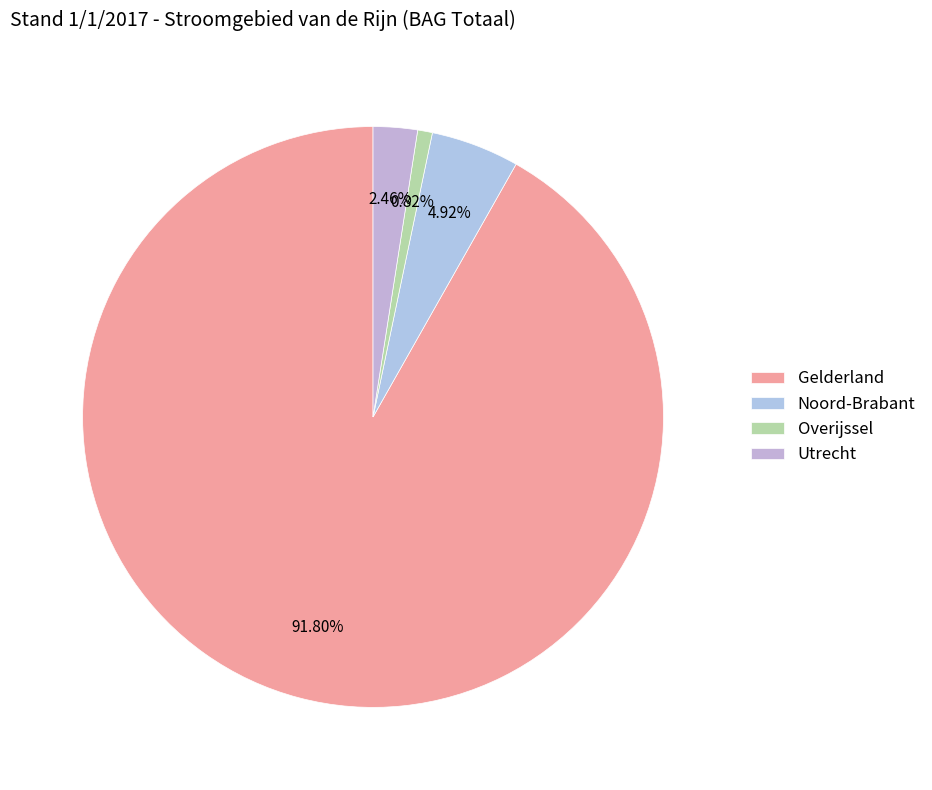

What is the majority slice?

Gelderland